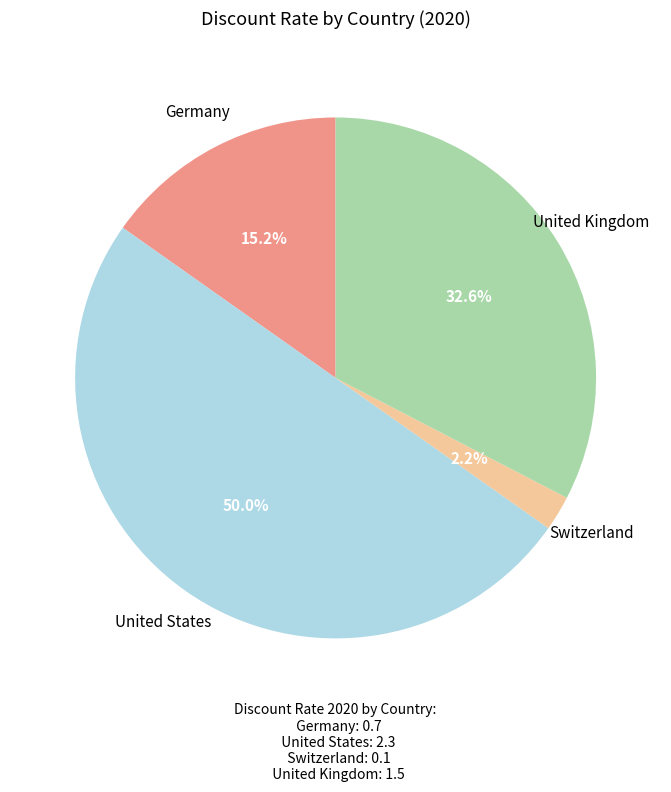

What percentage do Switzerland and Germany together represent?

17.4%